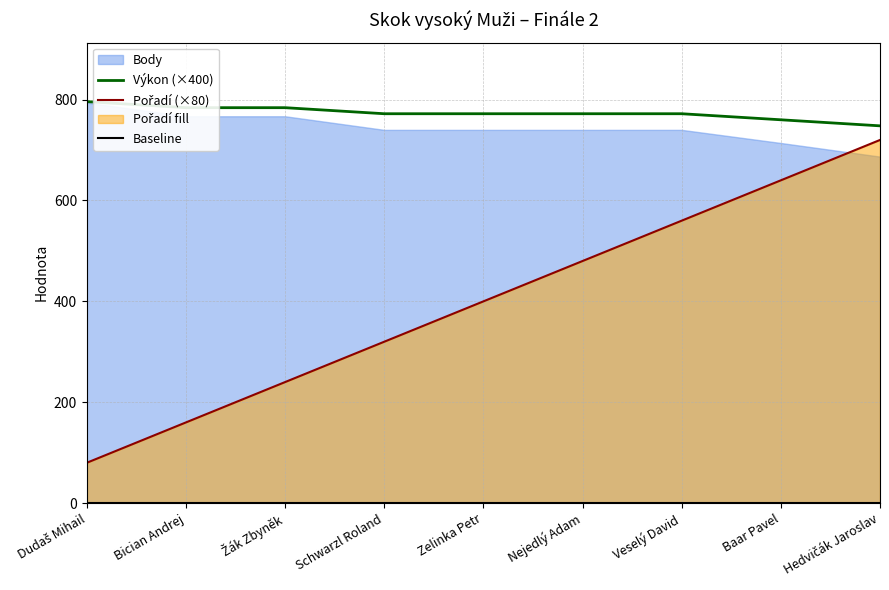

What is the spread (max minus min) of values at Dudaš Mihail?

796